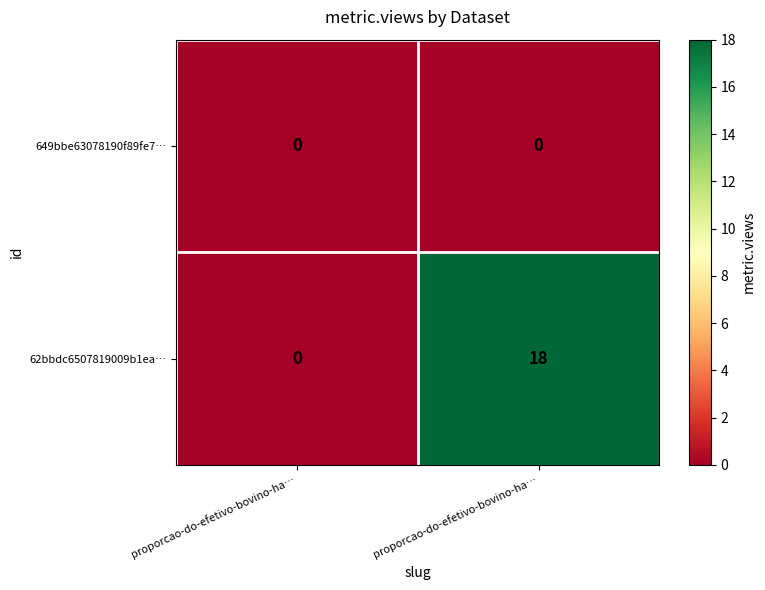

Count the number of categories in the chart.

2